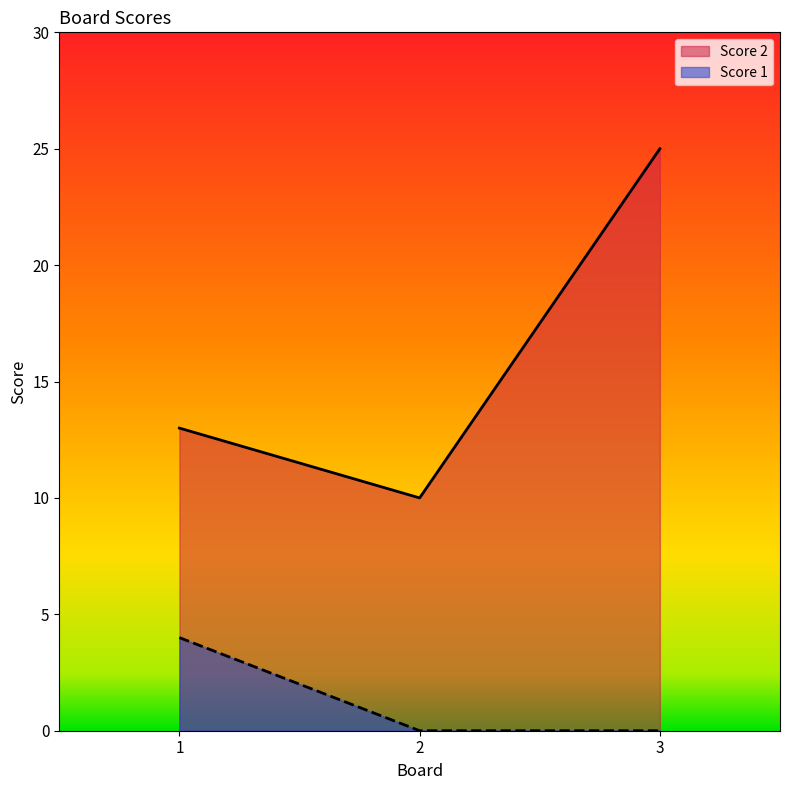

What is the maximum value shown in the chart?

25